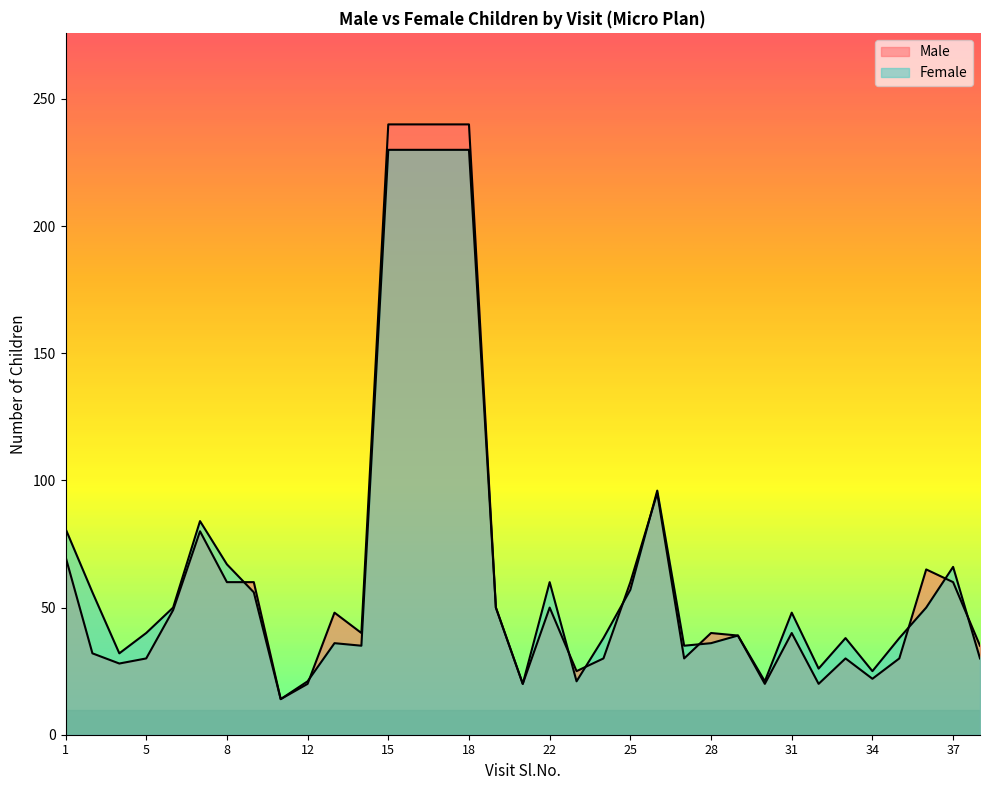

At which category is the sum across all series the highest?

15